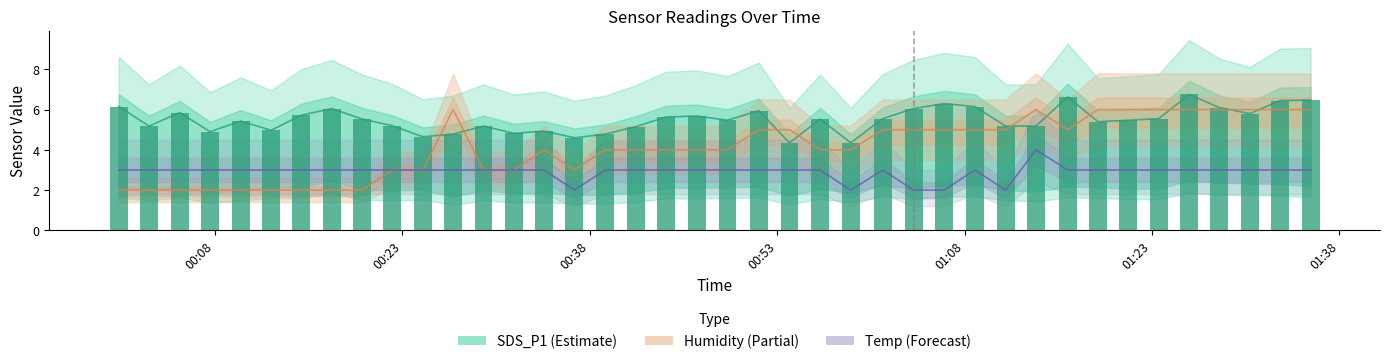

What is the difference between the maximum and minimum values in the Humidity line series?

4.0